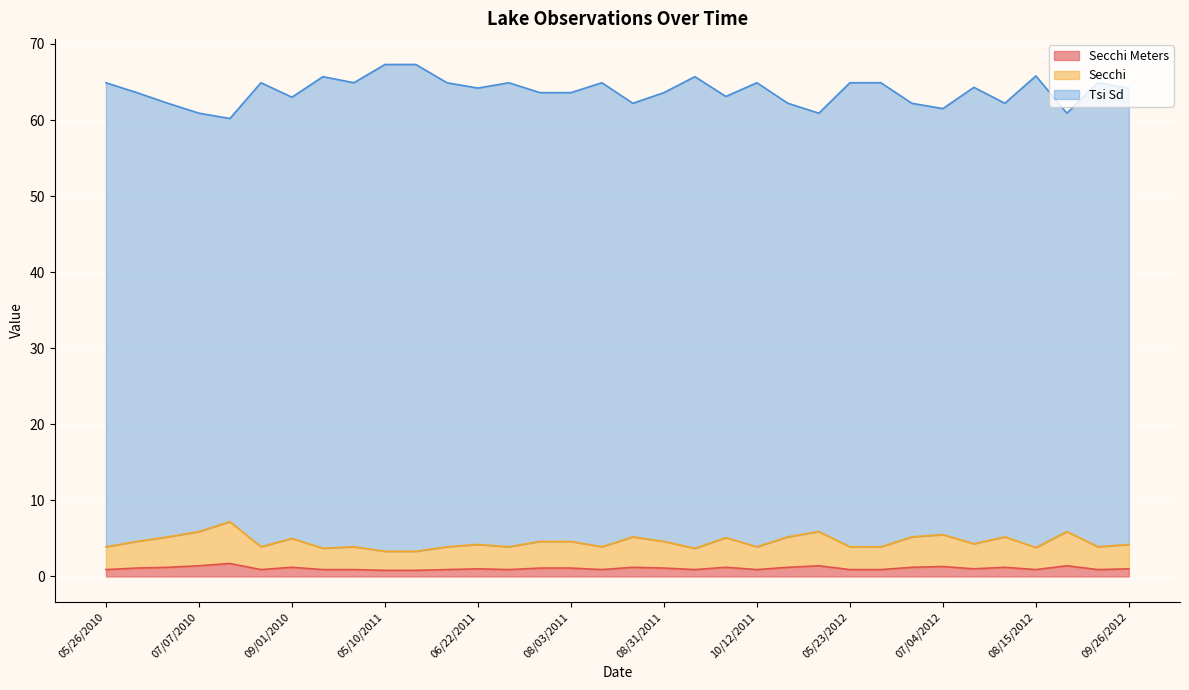

What is the sum of all Secchi values?

154.4